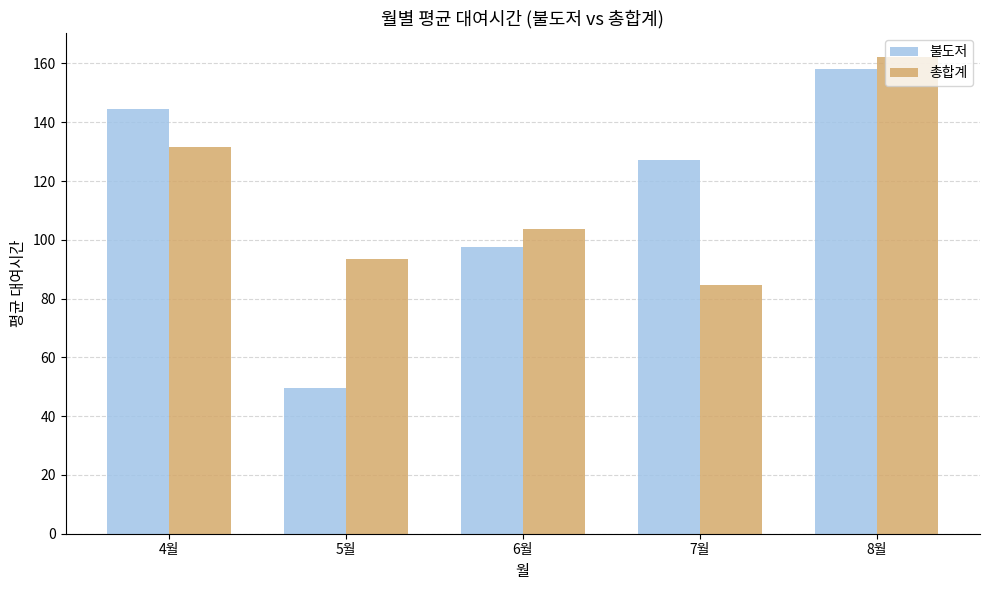

How many bars are there in each group?

2